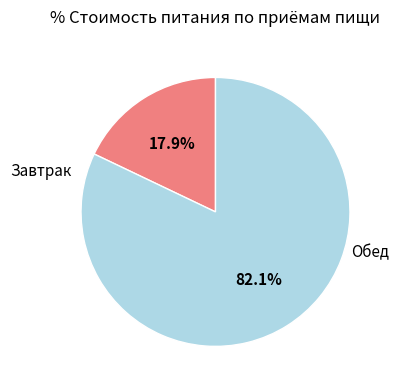

Is there any slice that represents more than half of the pie?

Yes